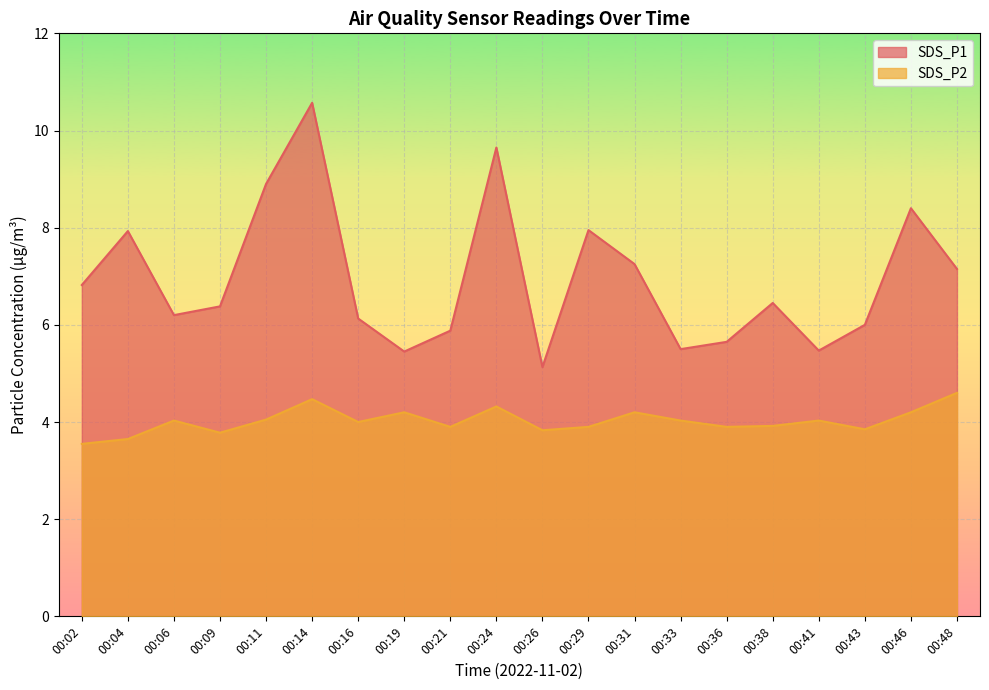

What is the approximate value of SDS_P1 at 00:16?

6.1